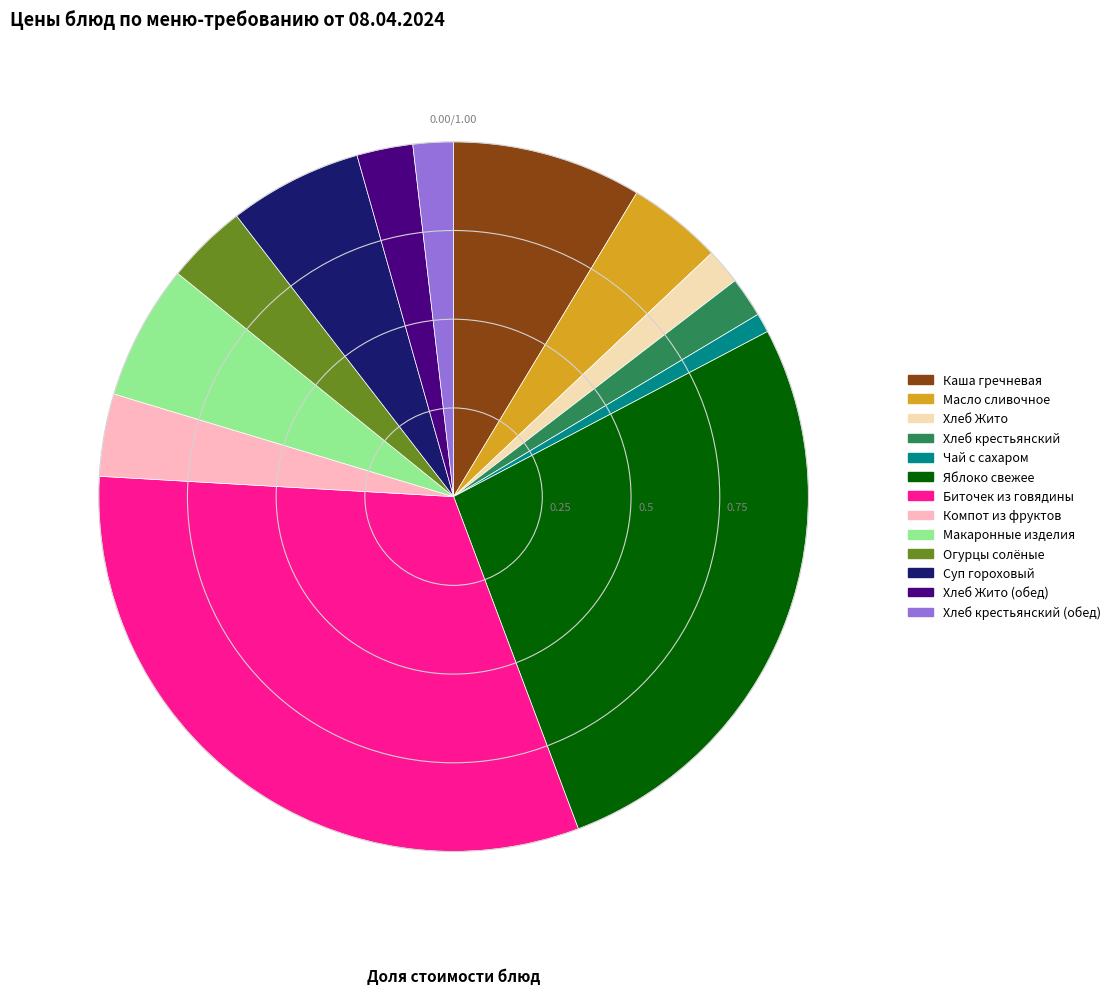

Does any single category account for the majority?

No